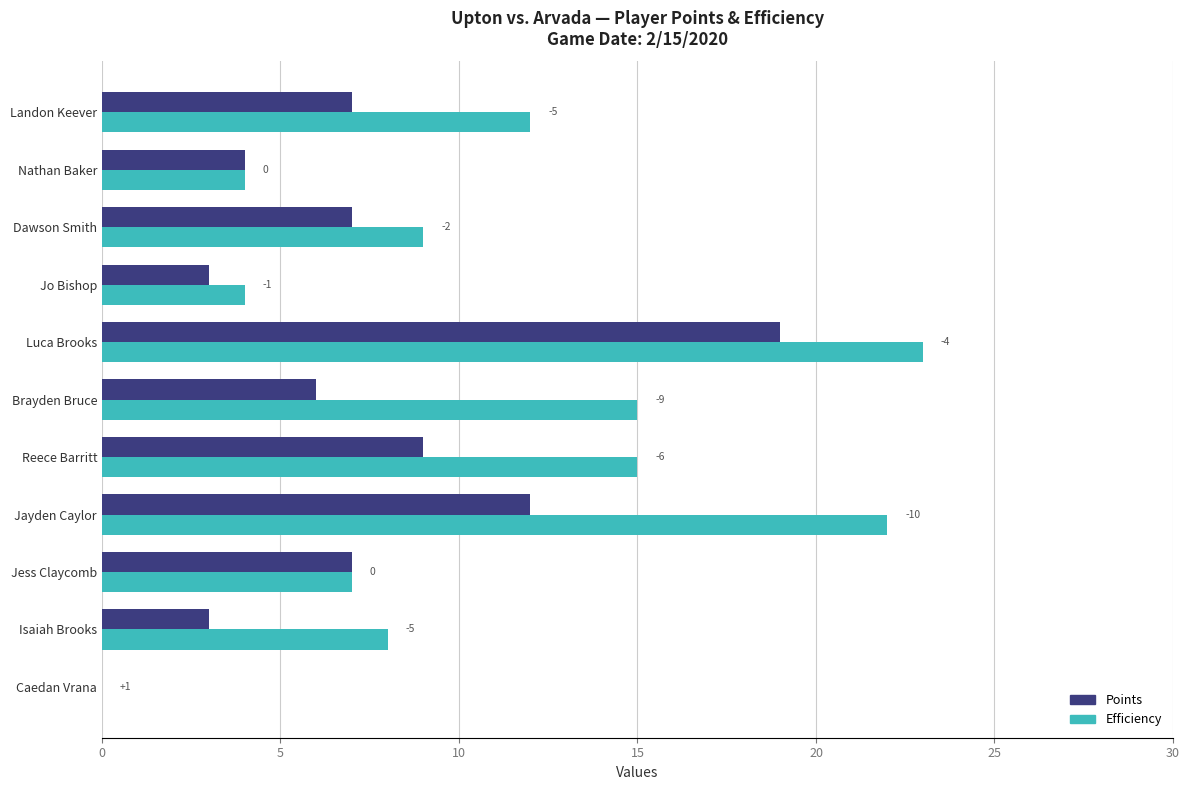

True or false: Efficiency has a value of 20 at Reece Barritt.

False